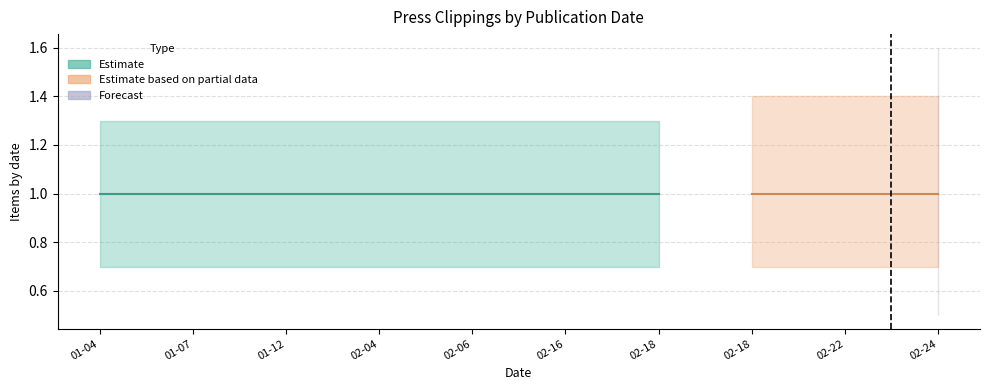

Is this an area chart (filled region under the line)?

No